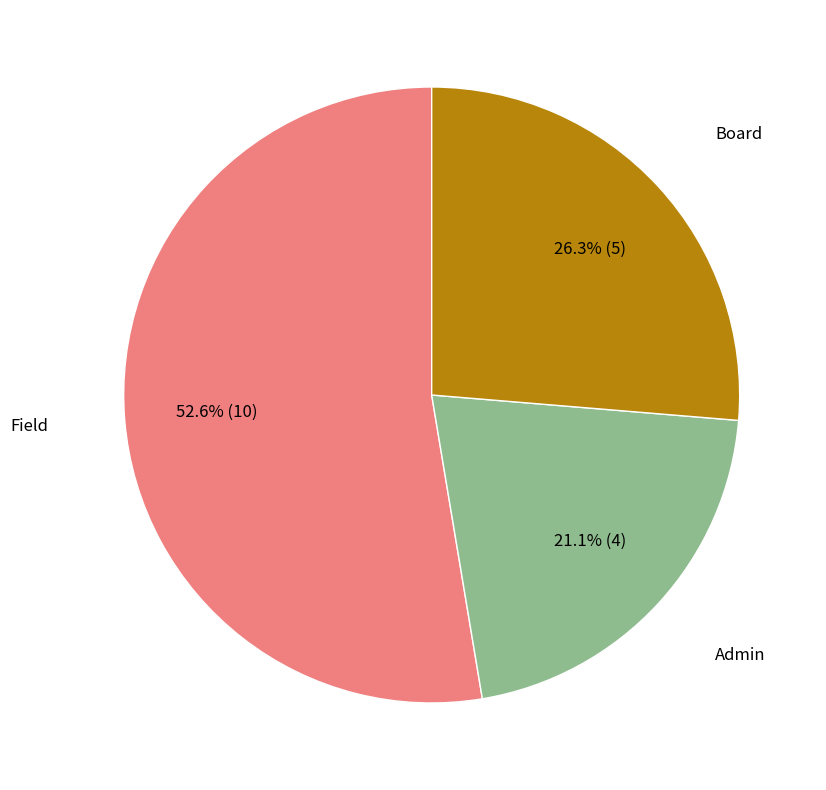

Does any single category account for the majority?

Yes